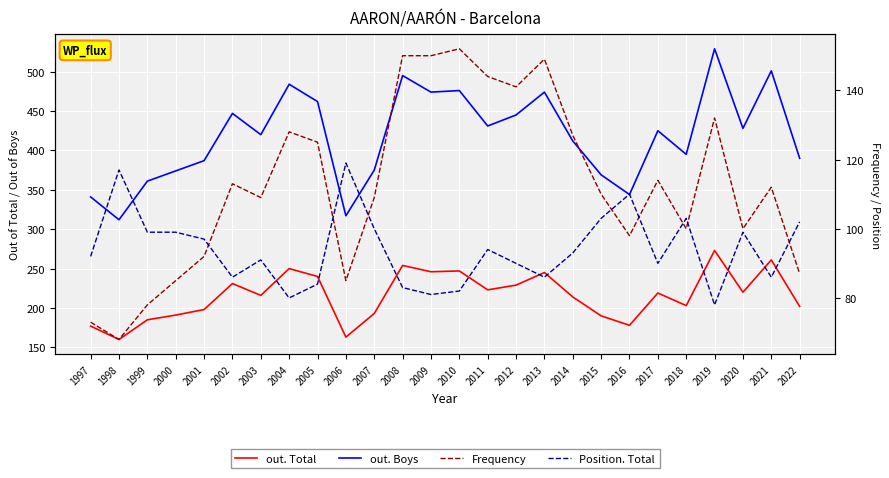

What is the value of the Frequency point at the 19th from the left?

110